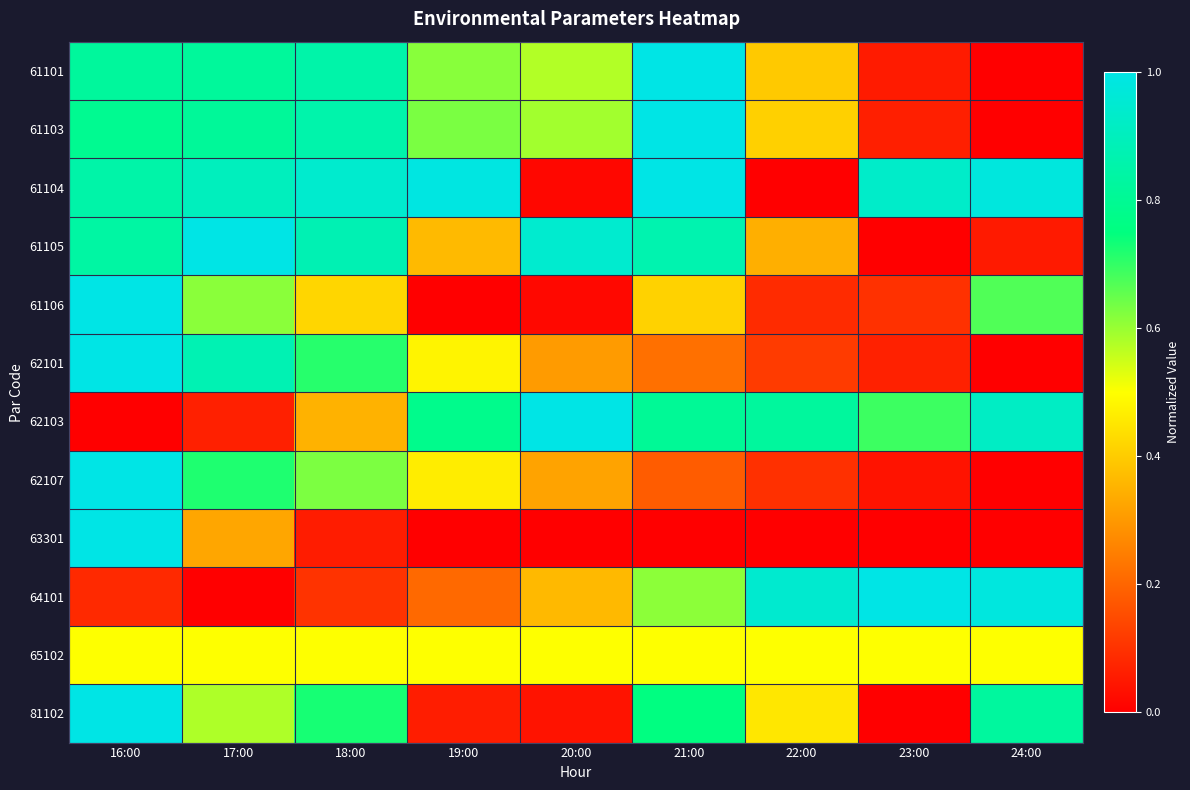

What is the total value across all series at 17:00?

7.2